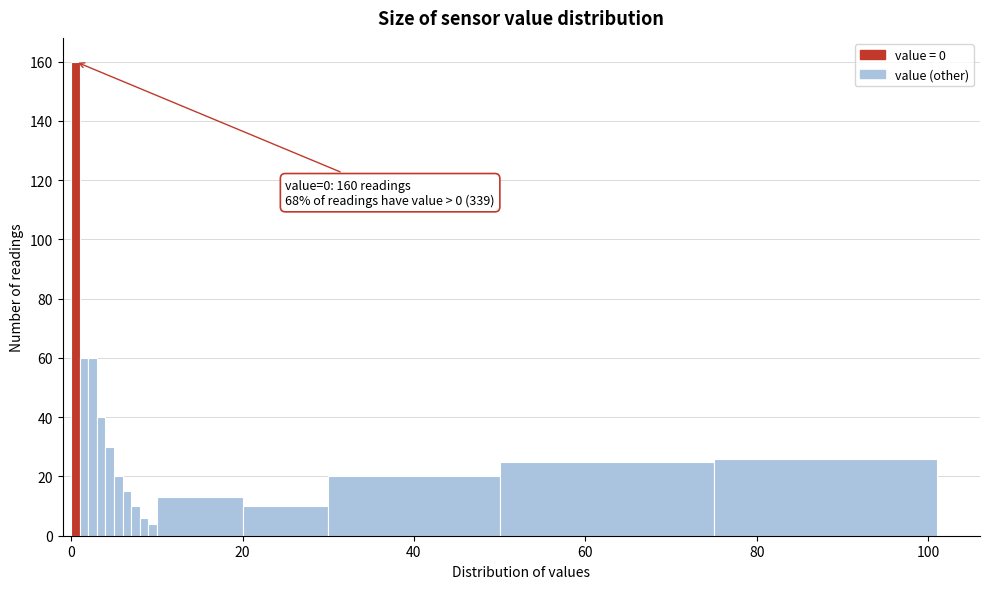

Around what value on the x-axis is the tallest bar? Give the approximate position of its centre, as read against the axis.

0